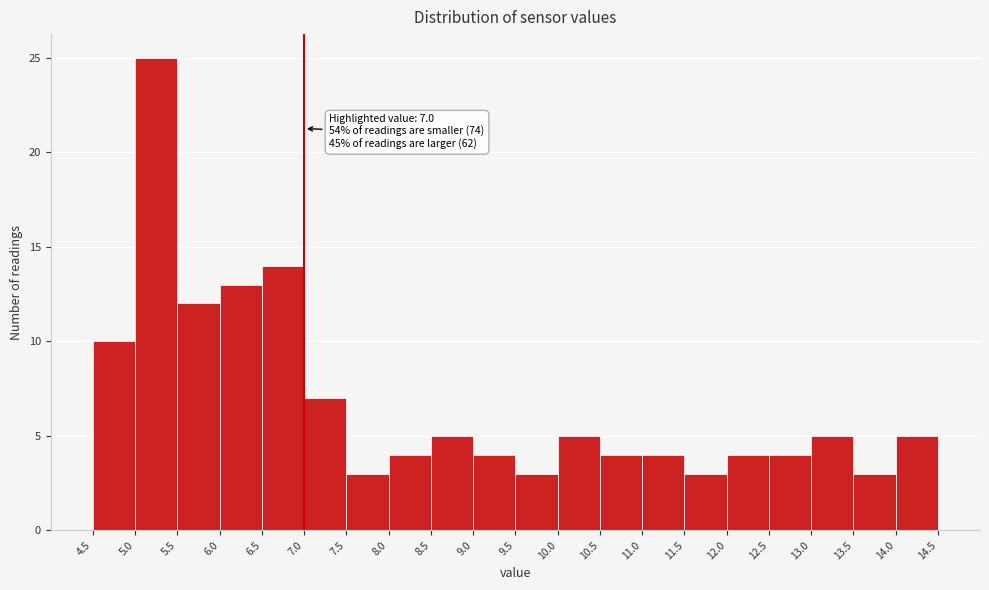

Which range on the x-axis has the tallest bar?

5.0 to 5.5